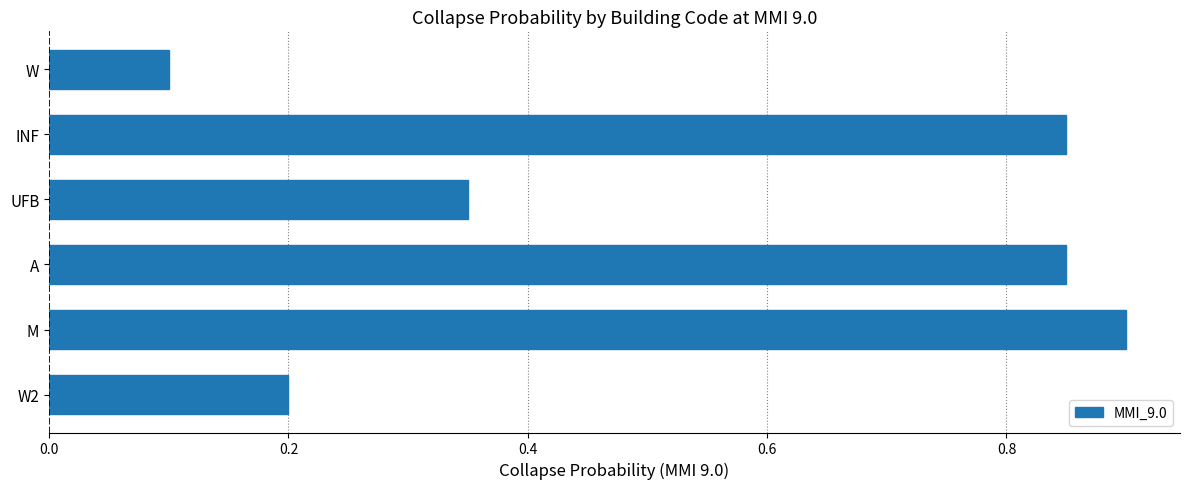

What is the change in value from M to W?

-0.8